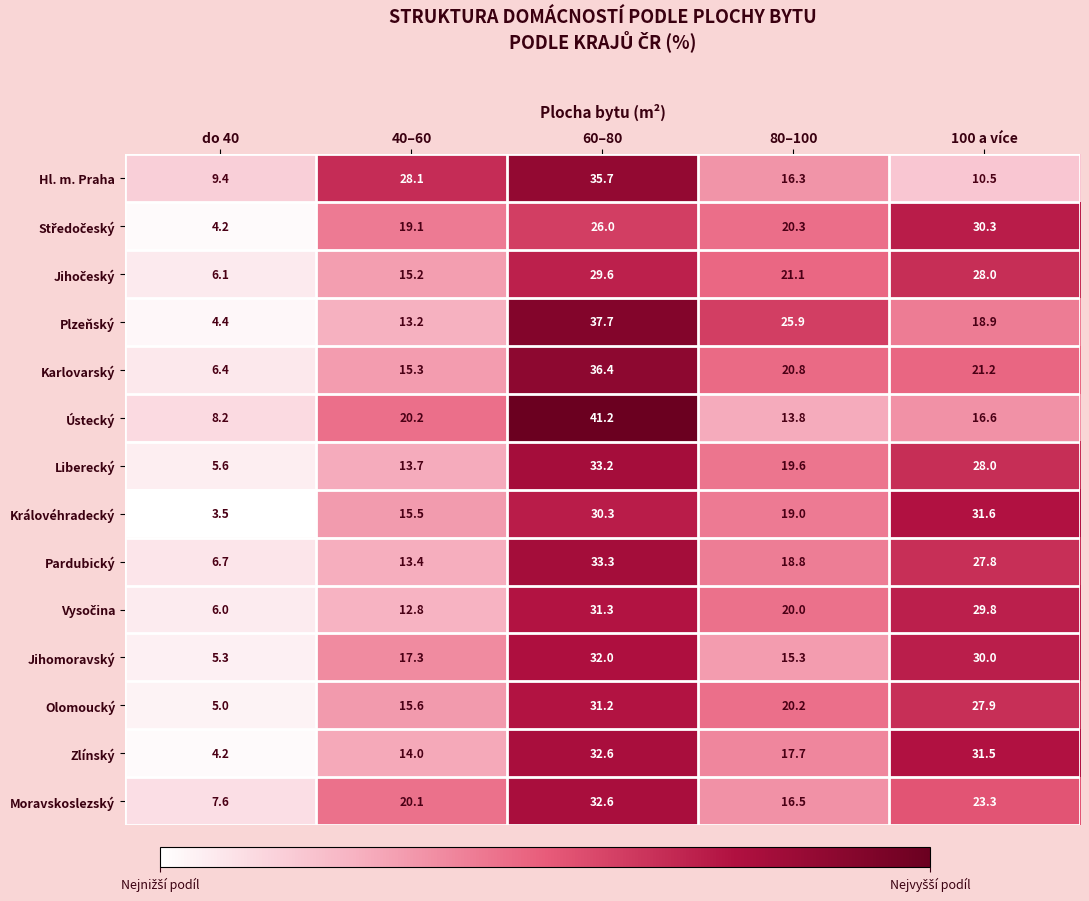

At which category is the sum across all series the highest?

60–80